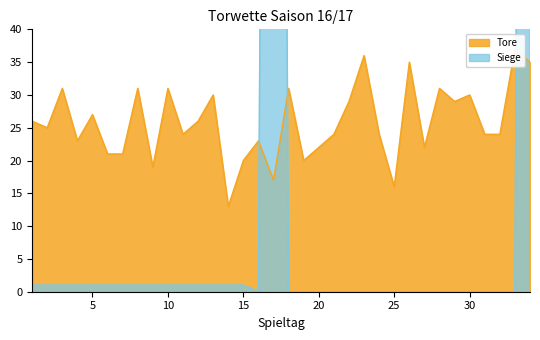

What is the sum of all Siege values?

892